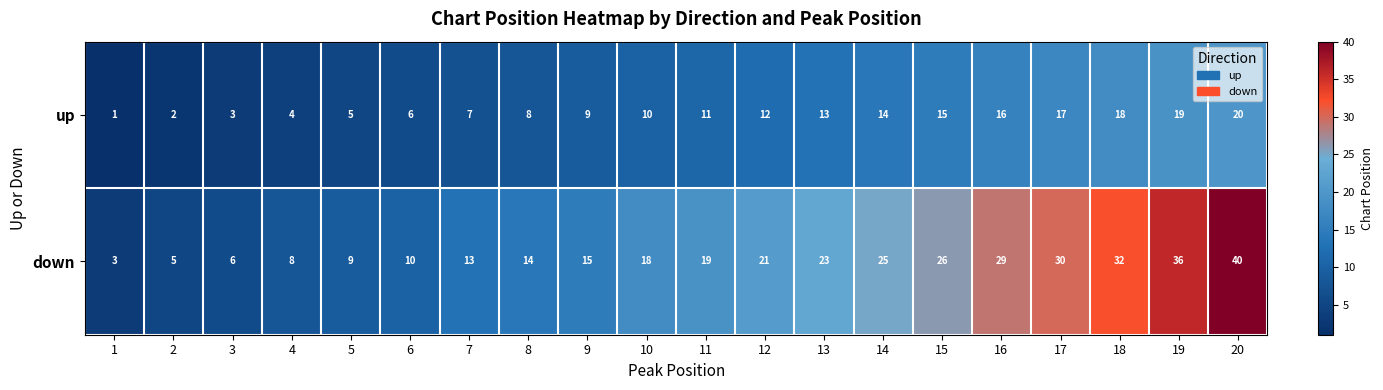

Is it true that down equals 10 at 6?

True